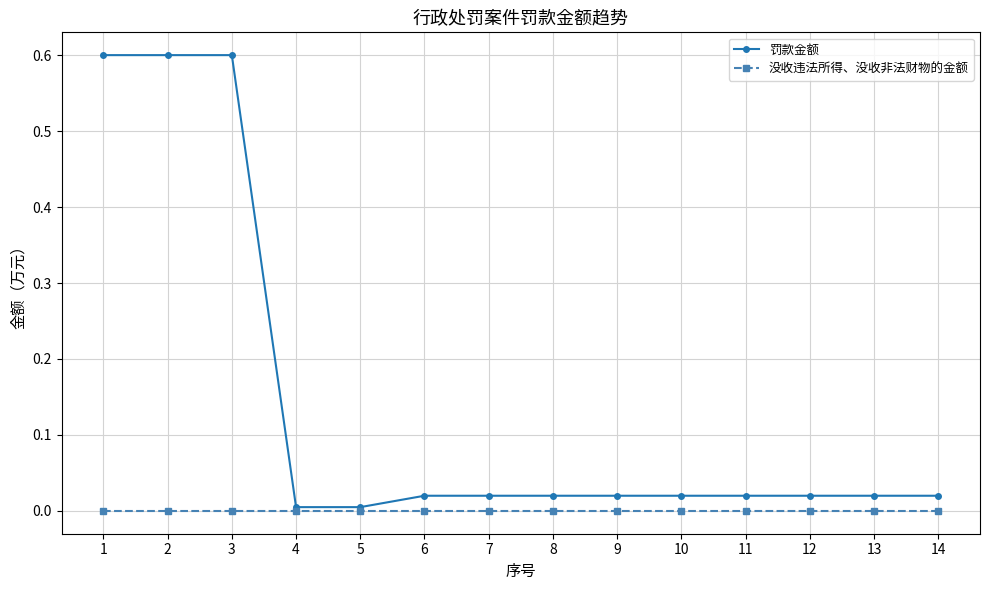

At how many categories does at least one series exceed 0?

14